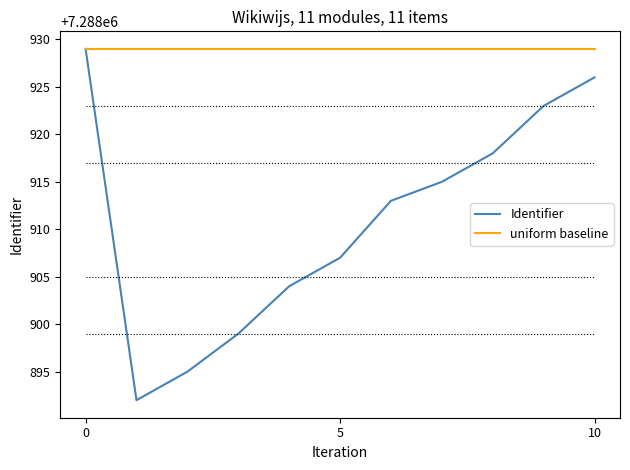

Which series has the largest range (max minus min)?

Identifier